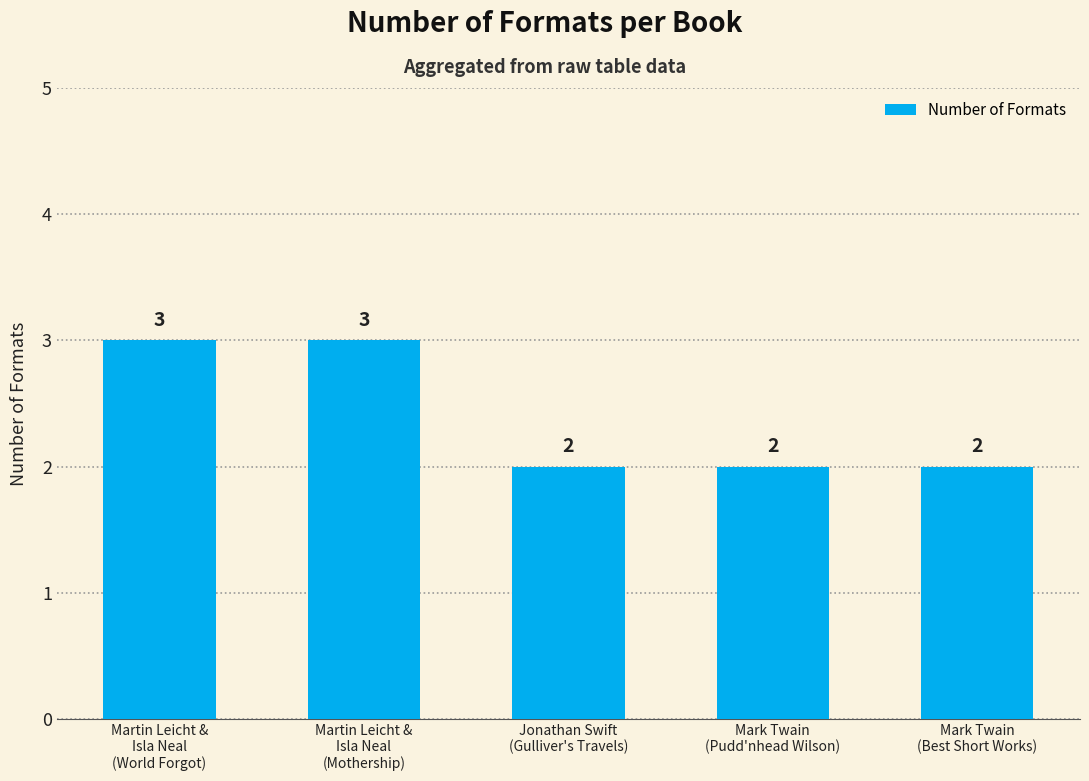

What is the change in value from Martin Leicht &
Isla Neal
(Mothership) to Jonathan Swift
(Gulliver's Travels)?

-1